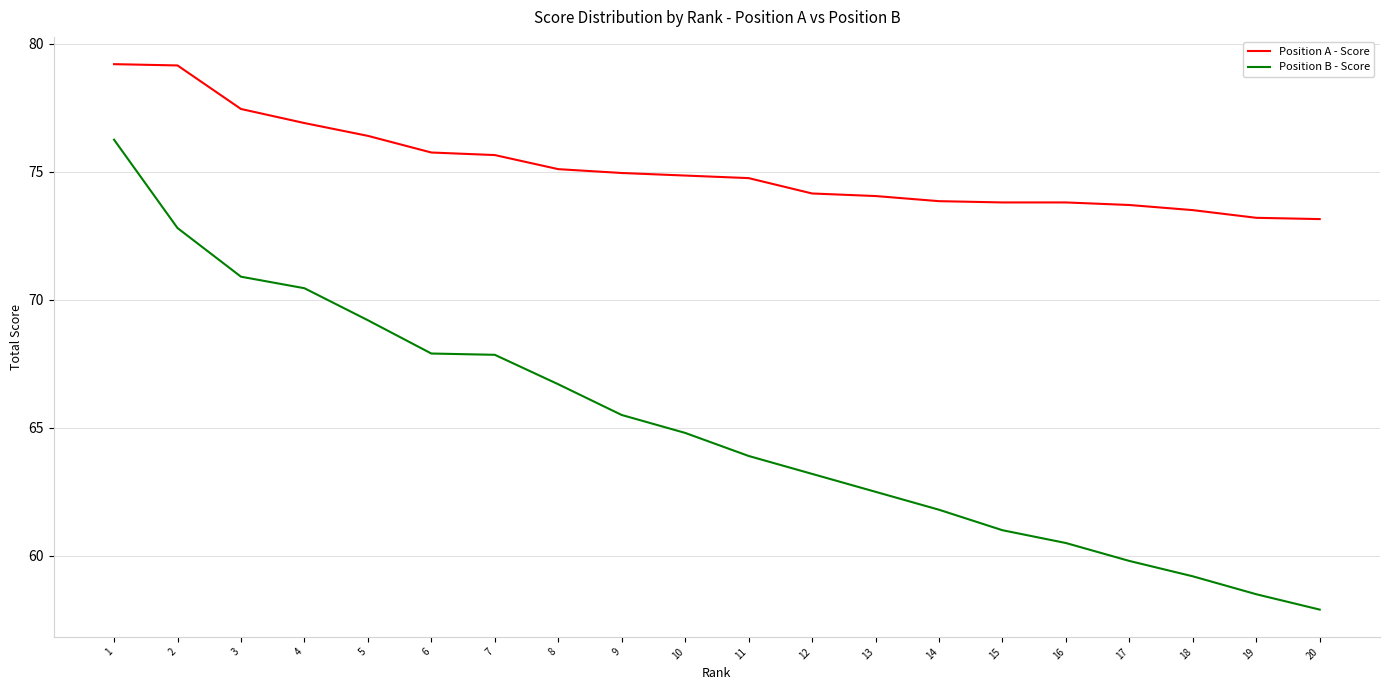

True or false: Position B - Score and Position A - Score cross at least once.

False